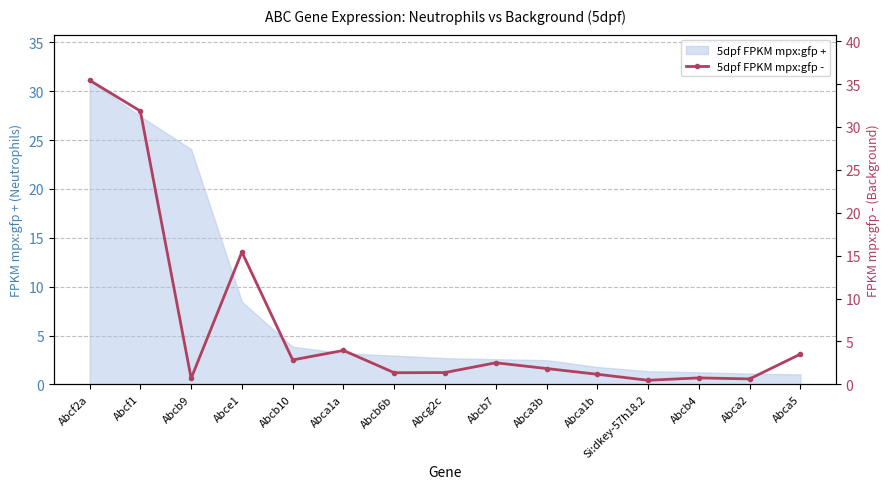

True or false: there are more than 0 points higher than both neighbors.

True